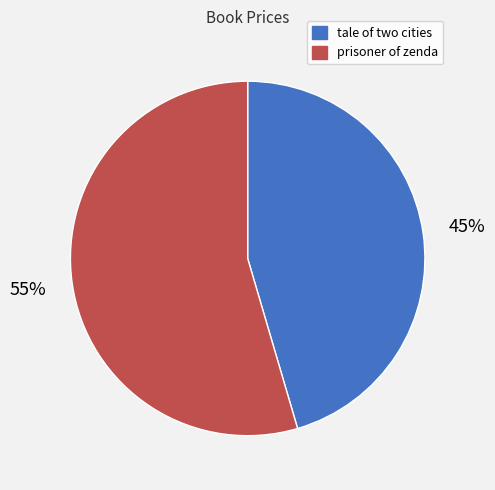

What is the largest slice in the pie chart?

prisoner of zenda